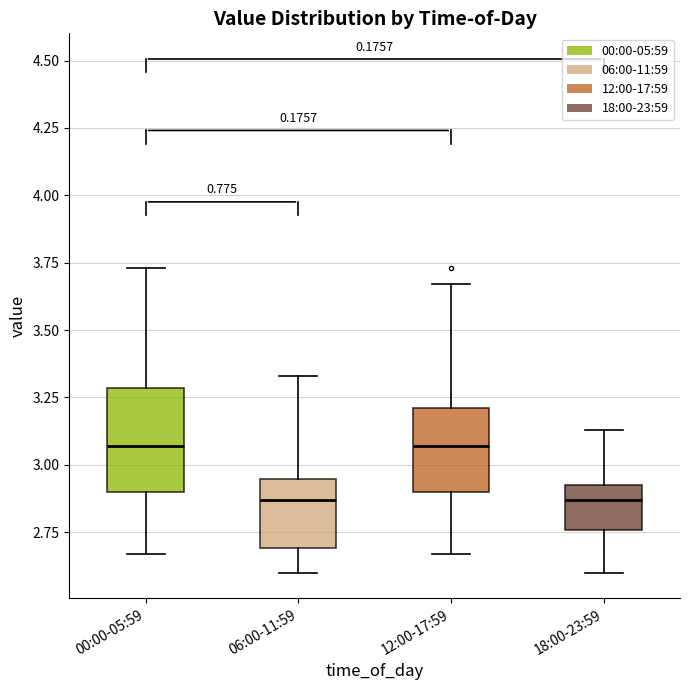

Comparing the boxes themselves (not the whiskers), which one is the tallest?

00:00-05:59